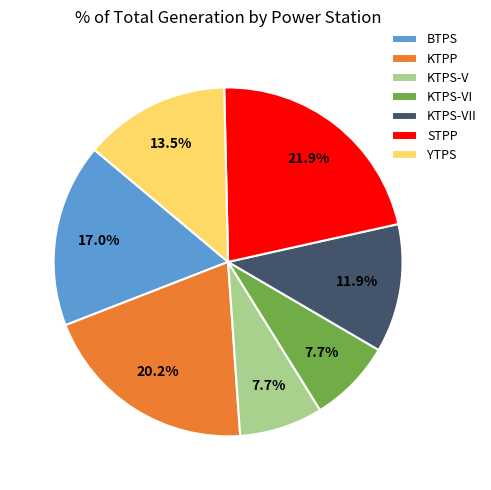

How many segments does this pie chart have?

7